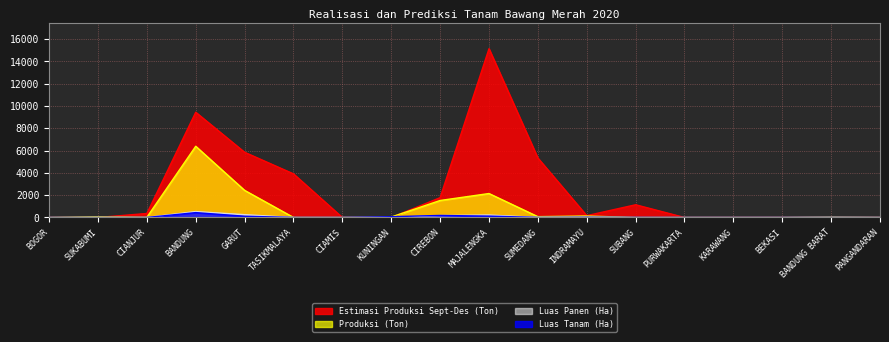

Reading left to right, what are all the values shown in this chart?

Luas Tanam (Ha): 0.0	0.0	2.0	438.0	112.0	2.0	0.0	69.0	183.0	122.0	4.0	19.0	6.0	0.0	0.0	1.5	8.0	0.0
Luas Panen (Ha): 0.0	5.0	2.0	531.0	251.0	1.0	0.0	4.0	172.0	219.0	8.0	31.0	0.0	0.0	0.0	0.1	7.0	1.0
Produksi (Ton): 0.0	57.4	18.0	6390.7	2434.6	3.5	0.0	41.0	1526.0	2150.7	74.6	129.9	0.0	0.0	0.0	1.0	35.0	5.5
Estimasi Produksi Sept-Des (Ton): 0.0	0.0	359.5	9443.8	5852.9	3914.5	0.0	0.0	1778.8	15145.2	5338.6	164.0	1142.4	0.0	0.0	0.0	0.0	0.0